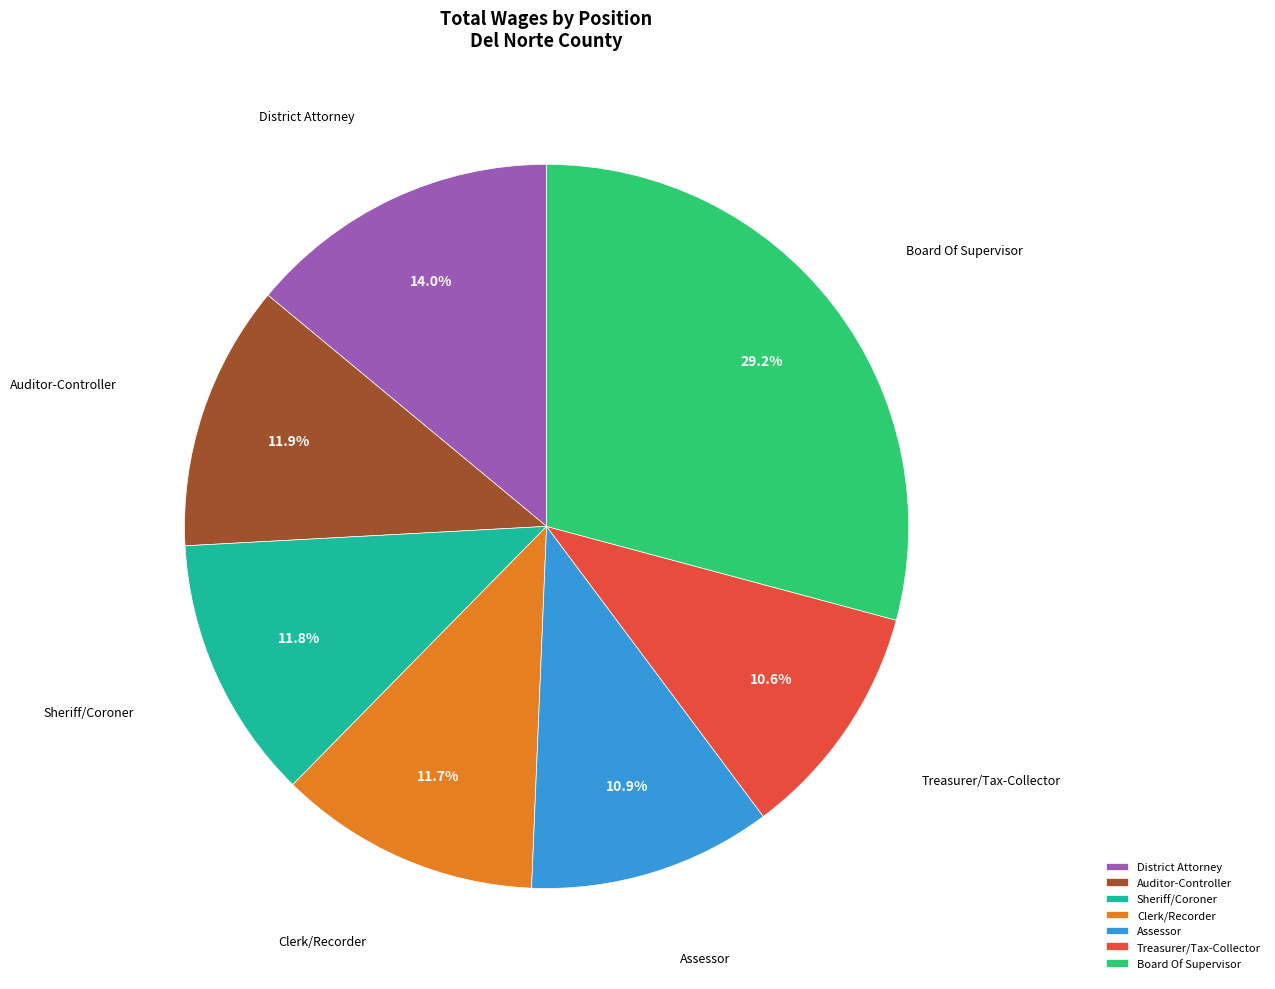

To the nearest percent, what is the difference between the largest and smallest slice percentages?

19%